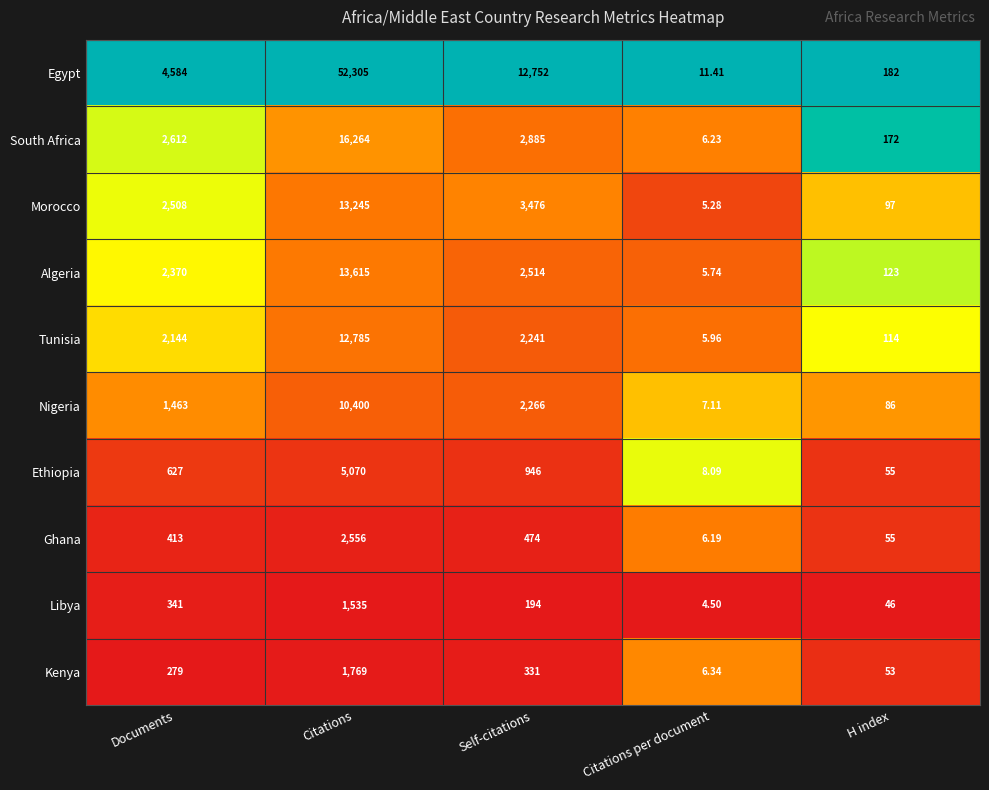

List the series in order of their peak value, highest first.

Egypt, South Africa, Algeria, Morocco, Tunisia, Nigeria, Ethiopia, Ghana, Kenya, Libya